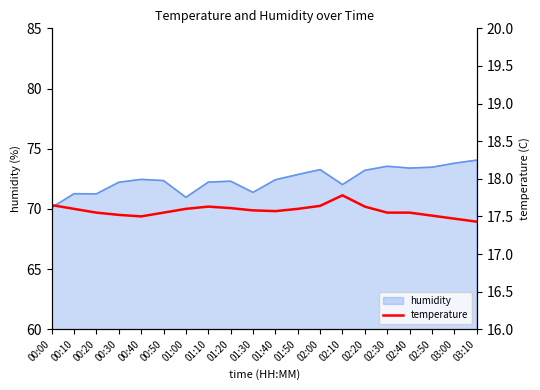

What is the label of the 5th point from the right?

02:30